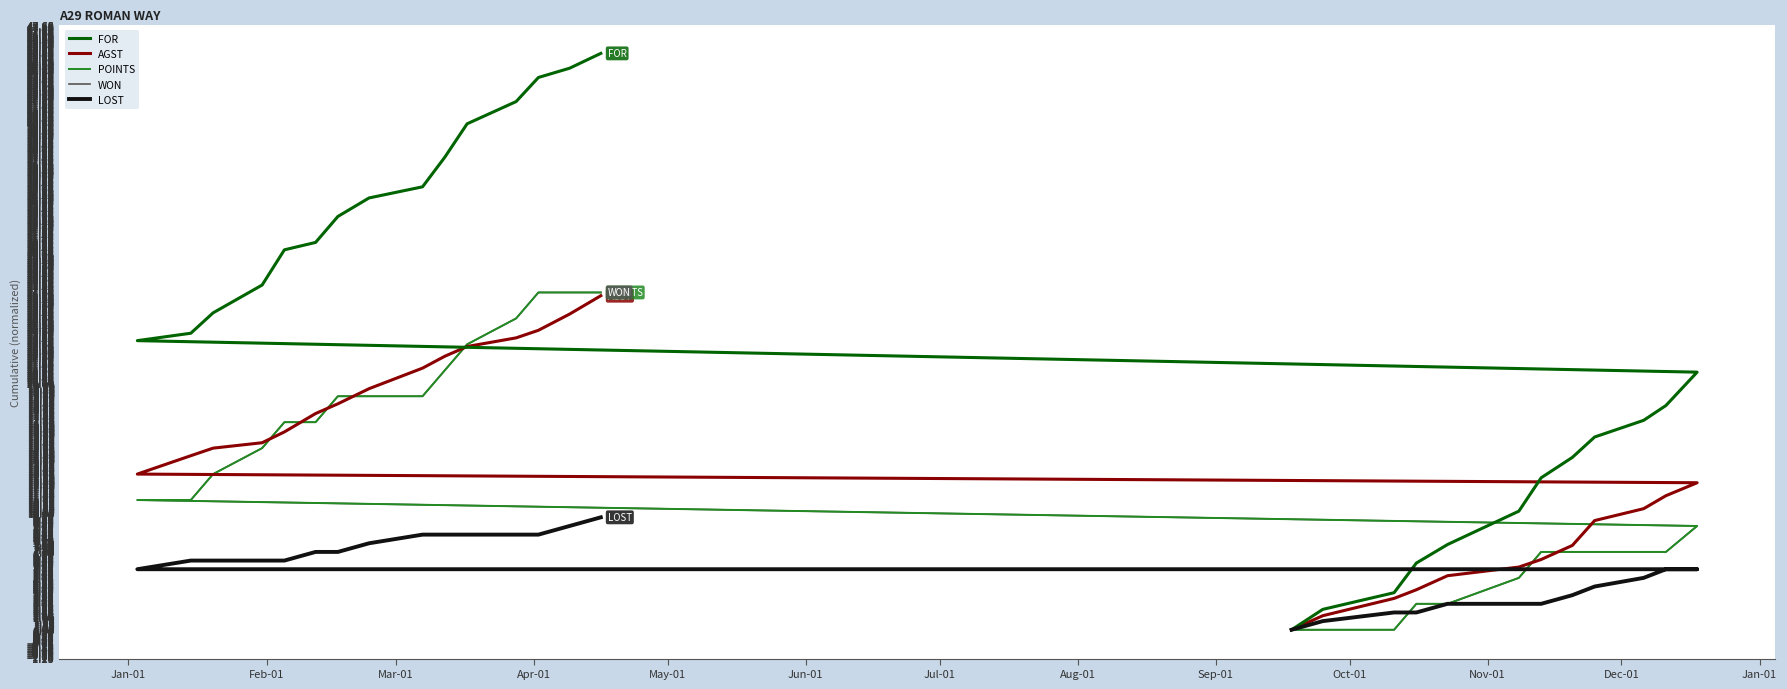

How many values in the AGST series exceed 14?

14